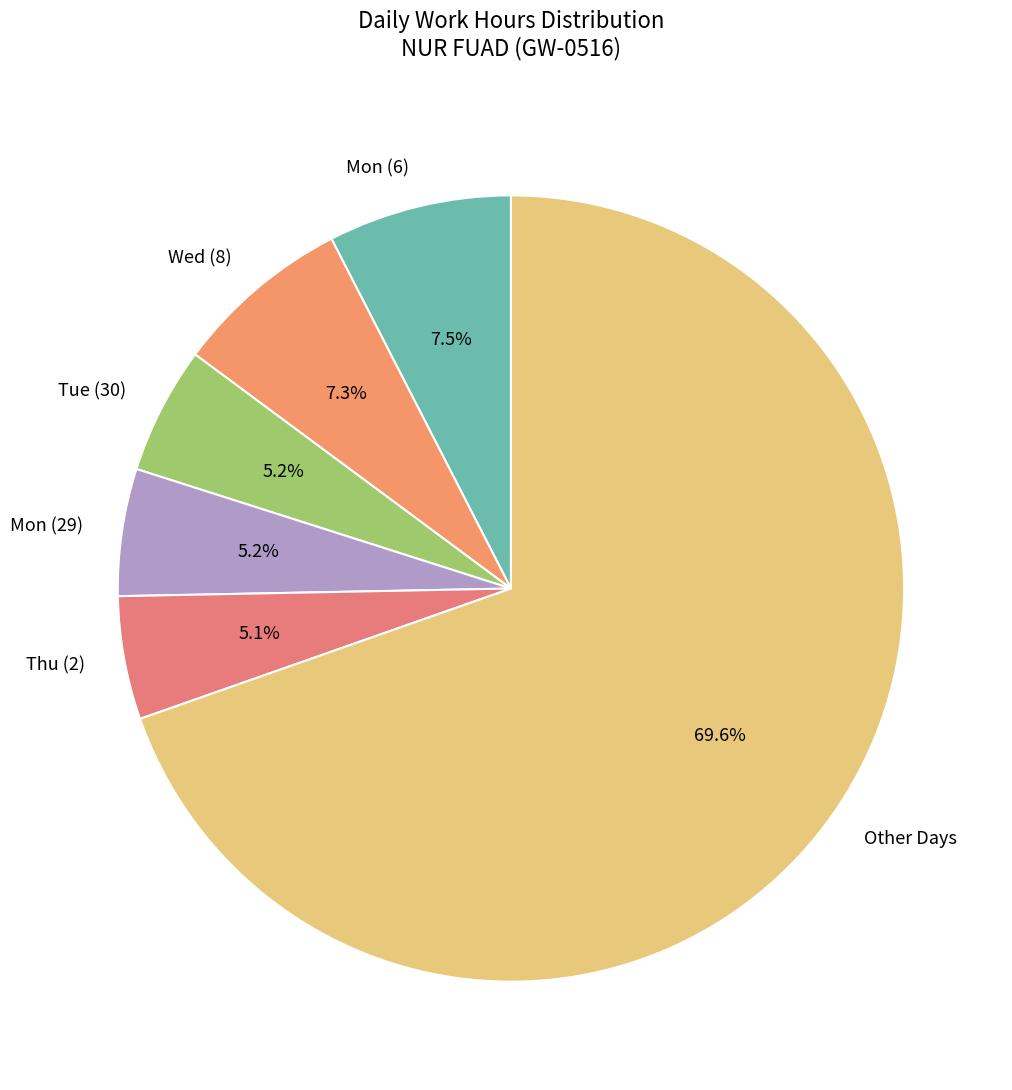

Between Thu (2) and Other Days, which is larger?

Other Days